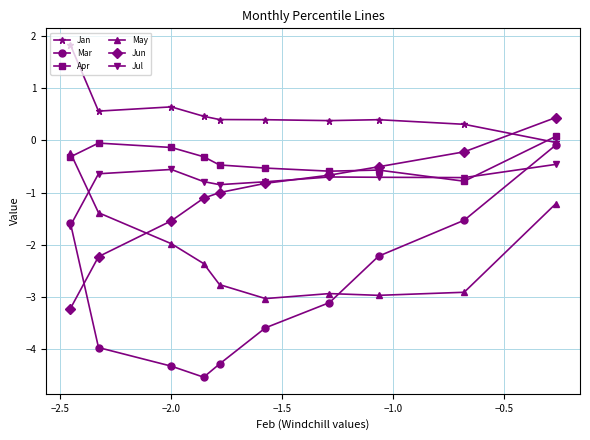

What is the average value of the Mar series?

-2.9